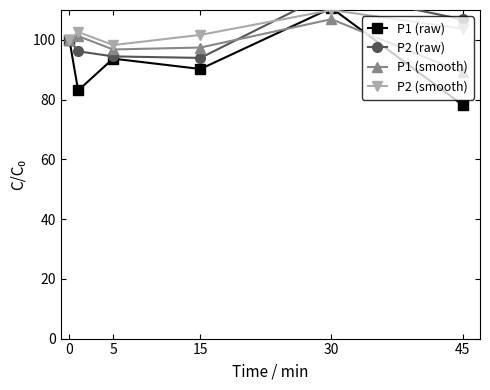

What is the lowest value of the P1 (raw) series?

78.2